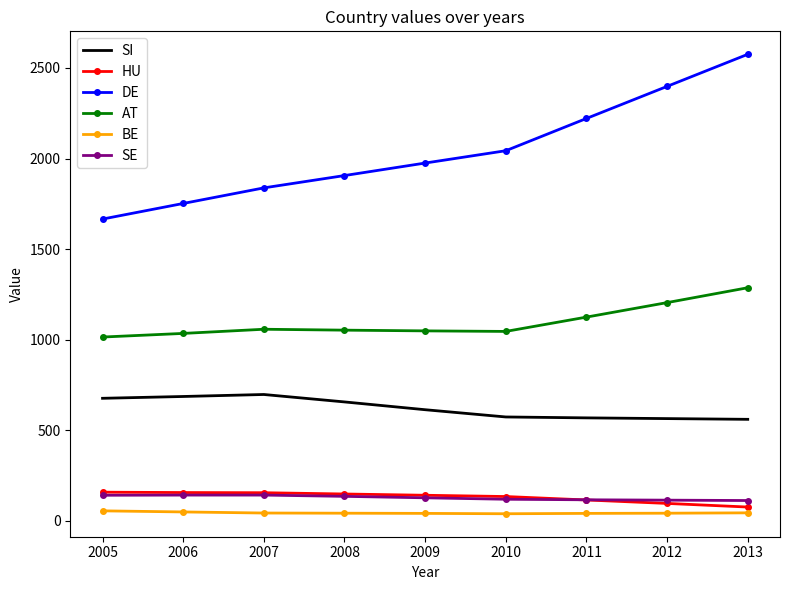

True or false: SE and DE cross at least once.

False